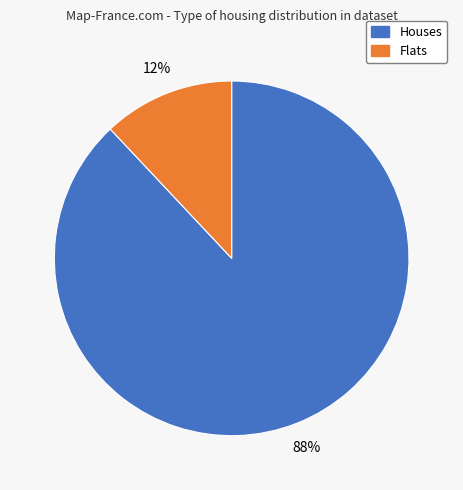

Does any single category account for the majority?

Yes